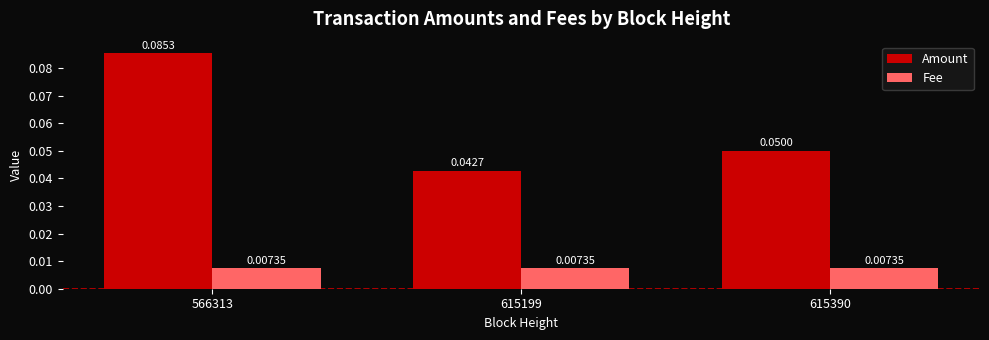

List the series in order of their overall mean, lowest first.

Fee, Amount